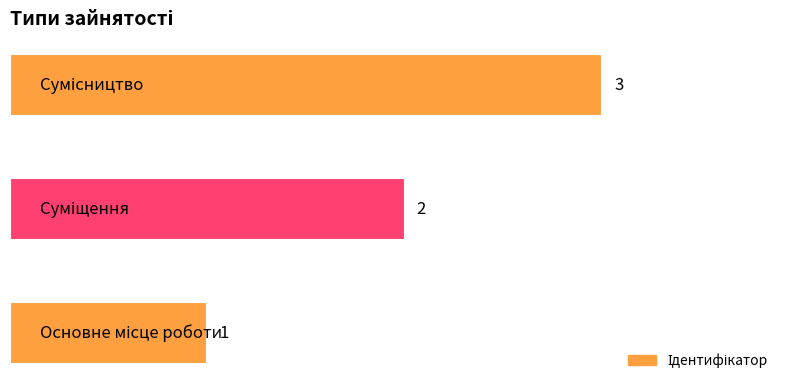

What is the smallest value displayed?

1